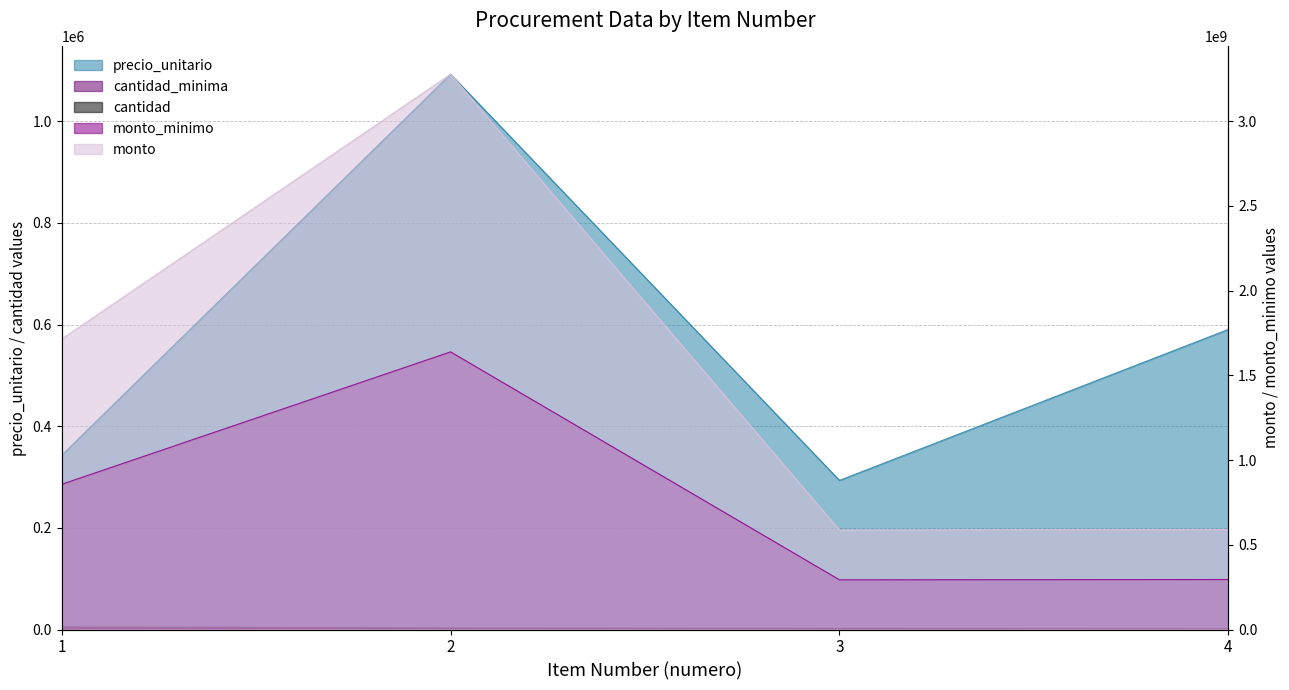

Reading left to right, transcribe all the data shown in this chart.

precio_unitario: 1=342834	2=1092391	3=293362	4=590334
cantidad_minima: 1=2500	2=1500	3=1000	4=500
cantidad: 1=5000	2=3000	3=2000	4=1000
monto_minimo: 1=857085000	2=1638586500	3=293362000	4=295167000
monto: 1=1714170000	2=3277173000	3=586724000	4=590334000